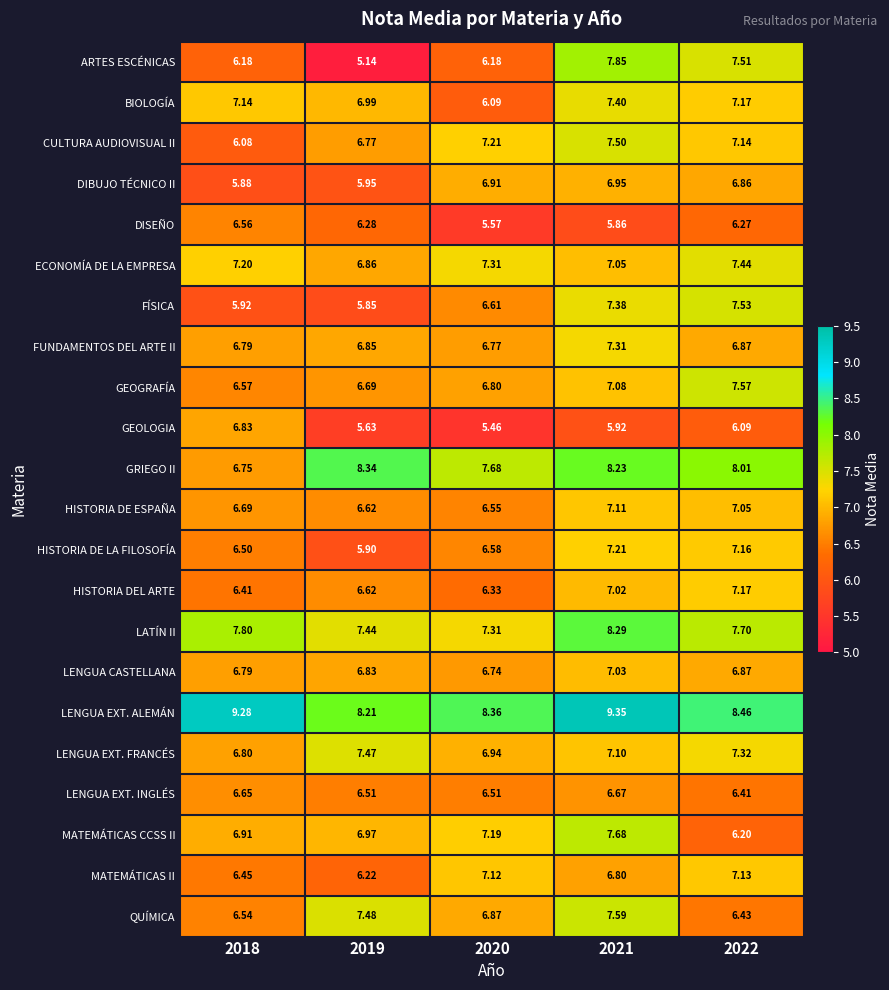

Which series has the widest spread of values?

ARTES ESCÉNICAS